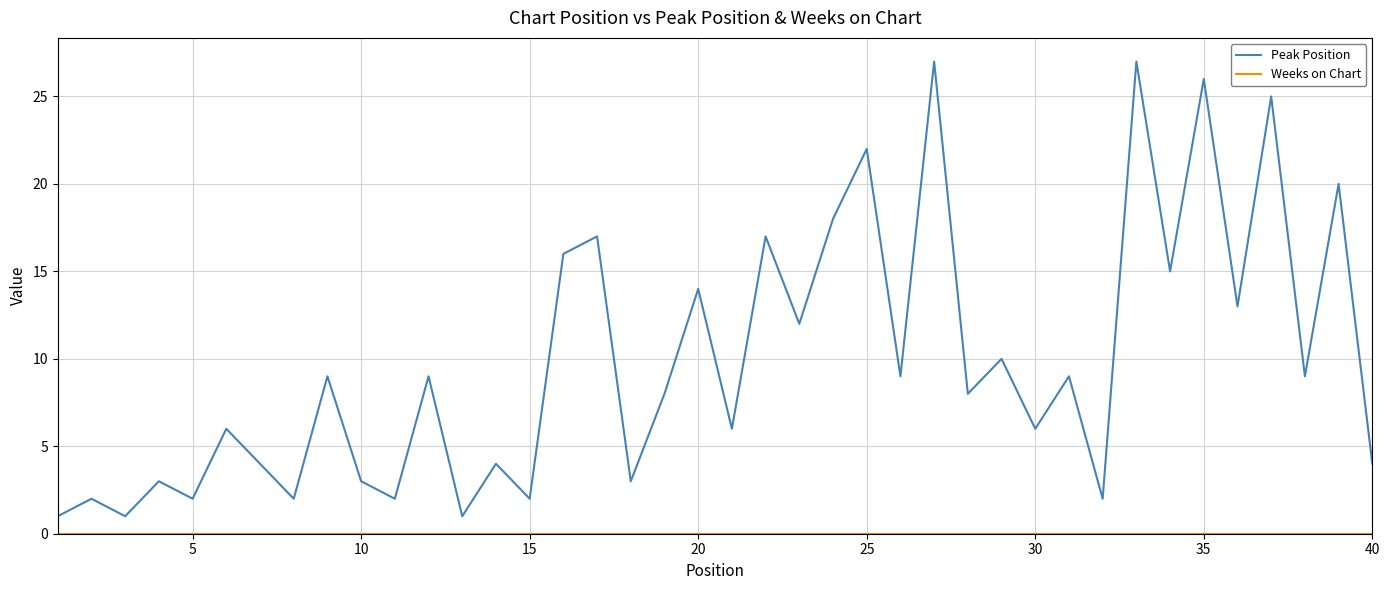

Which series has the largest range (max minus min)?

Peak Position